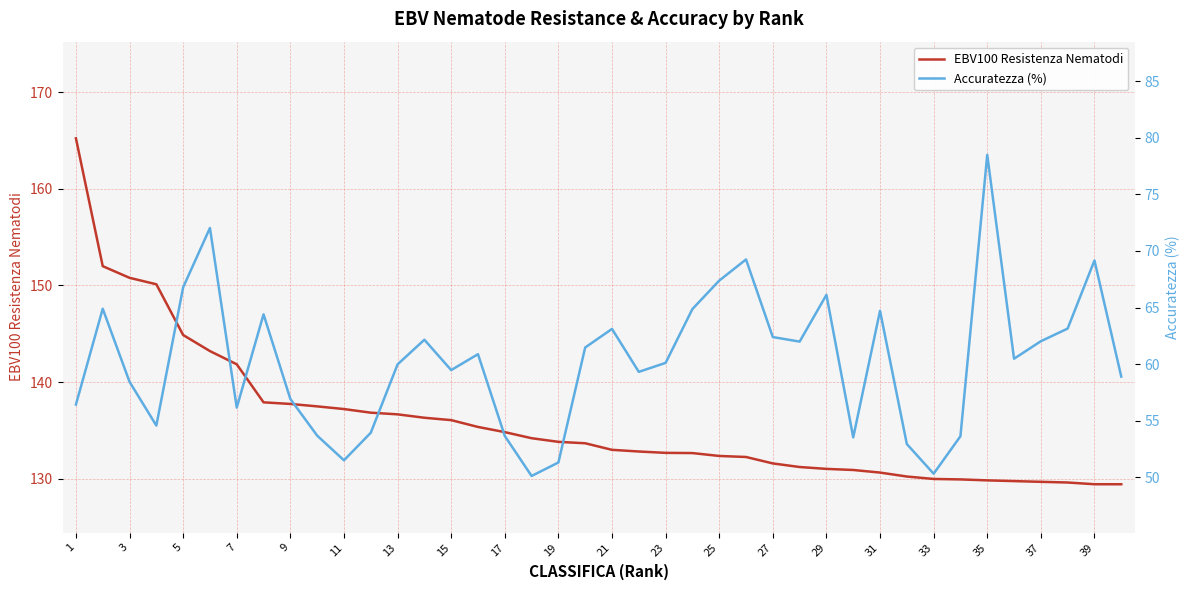

The value of EBV100 Resistenza Nematodi at 33 is 130.0. True or false?

True